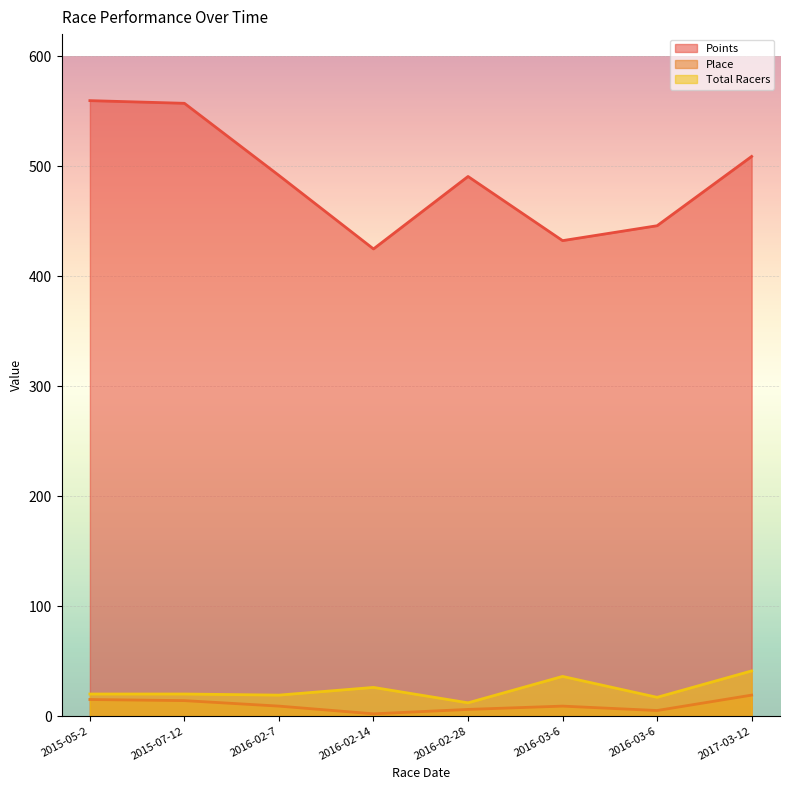

Which series has the largest range (max minus min)?

Points